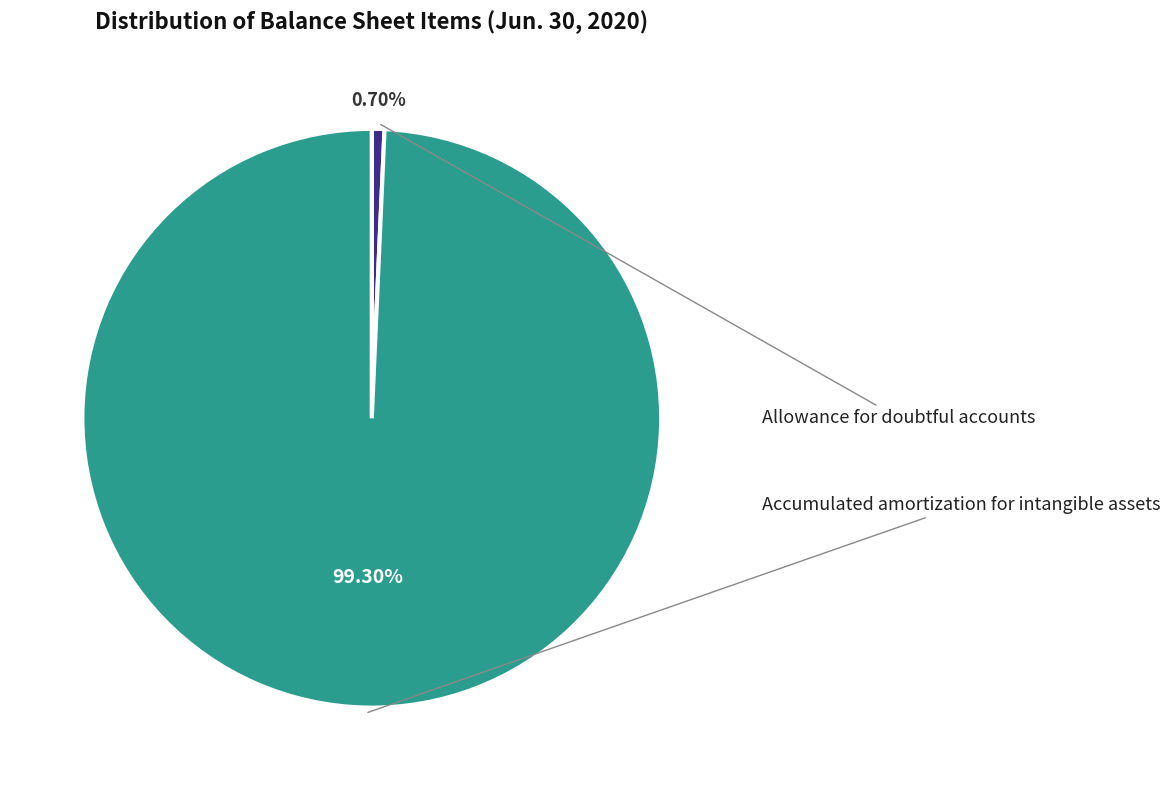

True or false: Allowance for doubtful accounts accounts for 1% of the total.

True